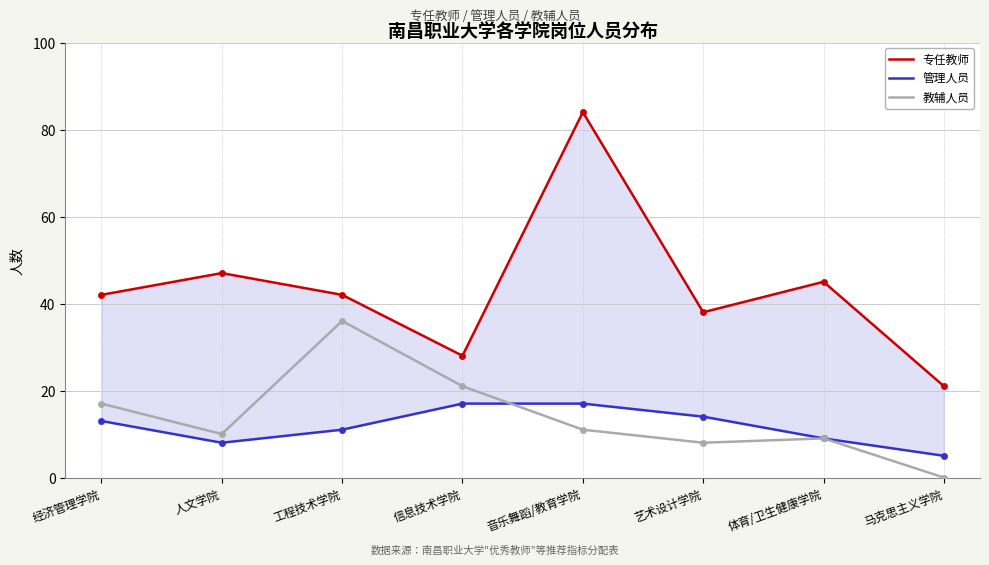

Which series has the largest Y range (max minus min)?

专任教师